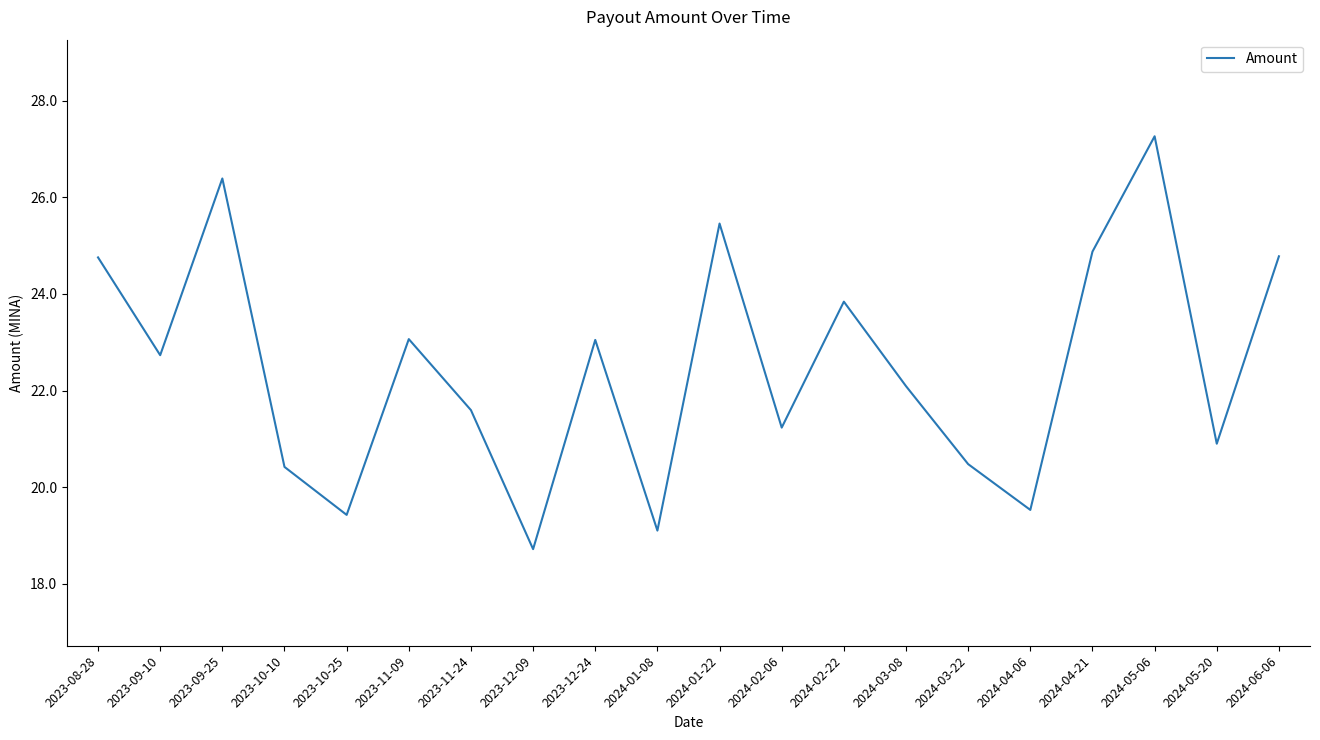

True or false: the data has more than 0 interior local peaks.

True